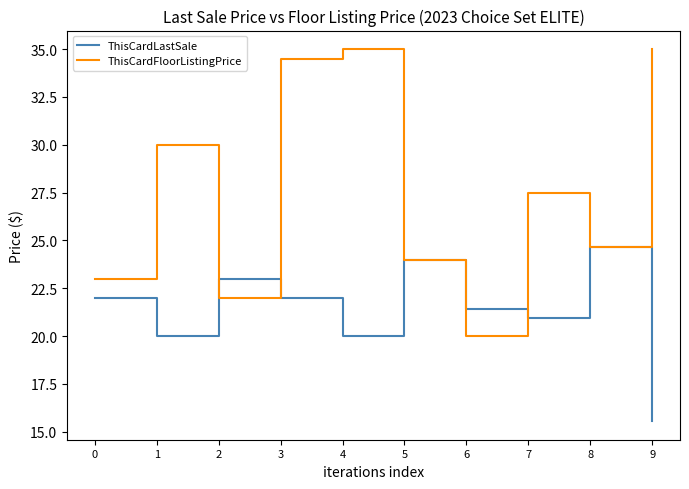

In ThisCardLastSale, how many points are lower than both neighbors (excluding endpoints)?

3